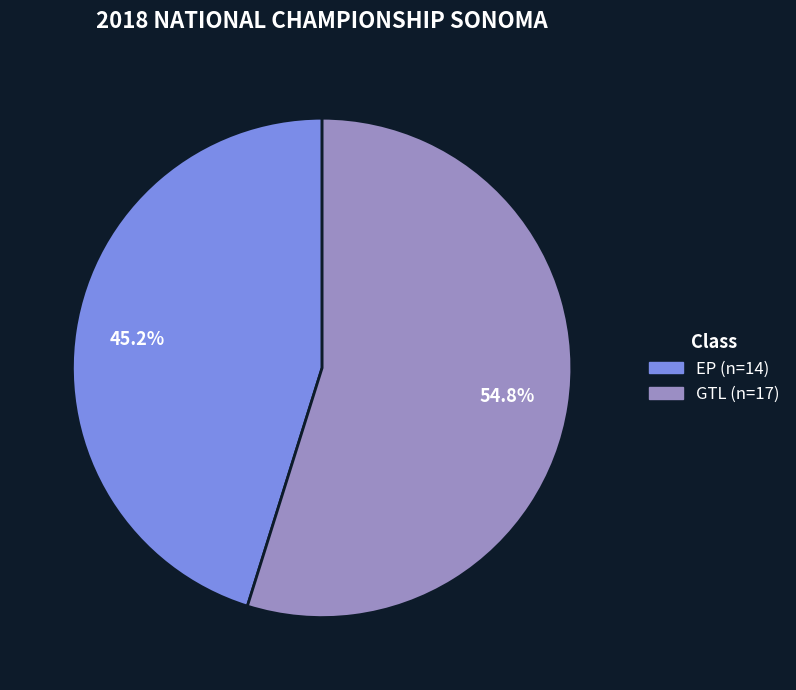

The GTL slice represents 55% of the pie. True or false?

True